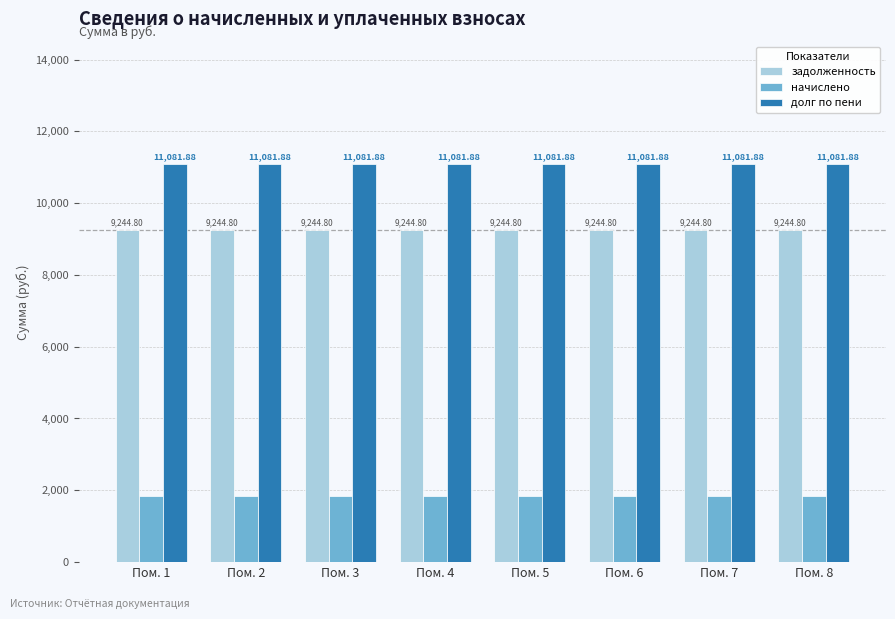

What is the average value of the начислено series?

1837.1